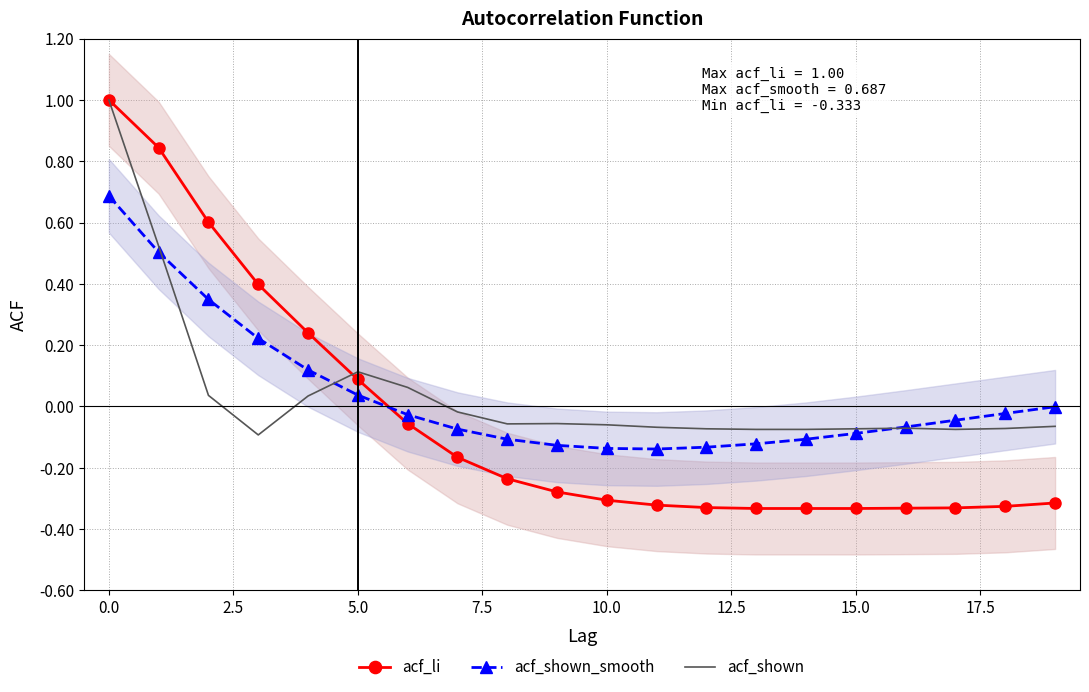

Rank the series at 14 from lowest to highest value.

acf_li, acf_shown_smooth, acf_shown